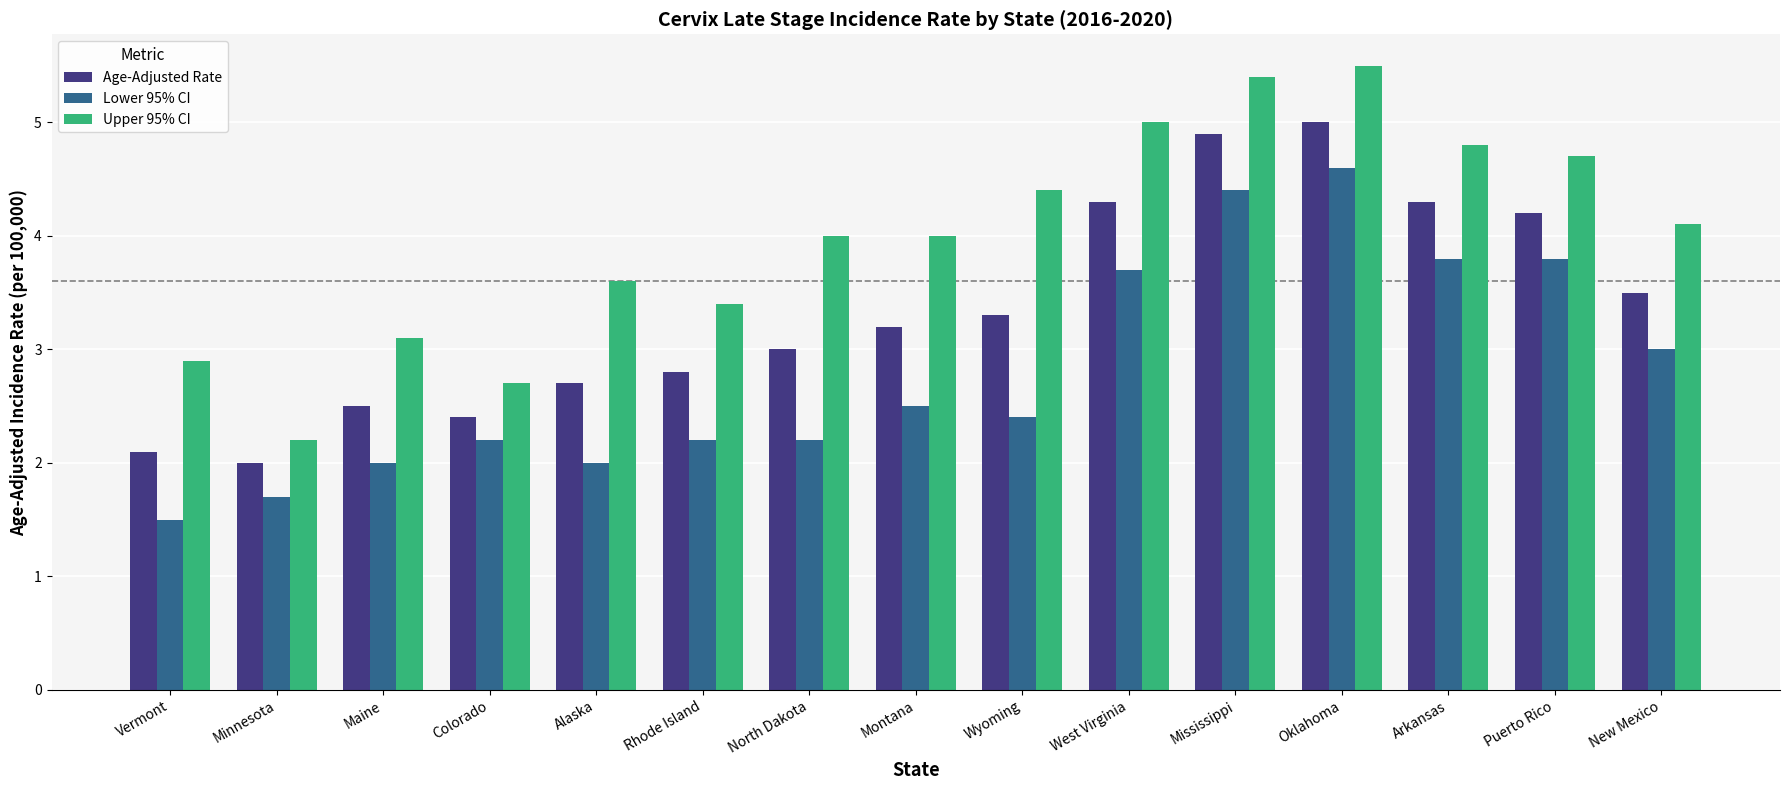

True or false: Lower 95% CI has a value of 0.9 at Montana.

False